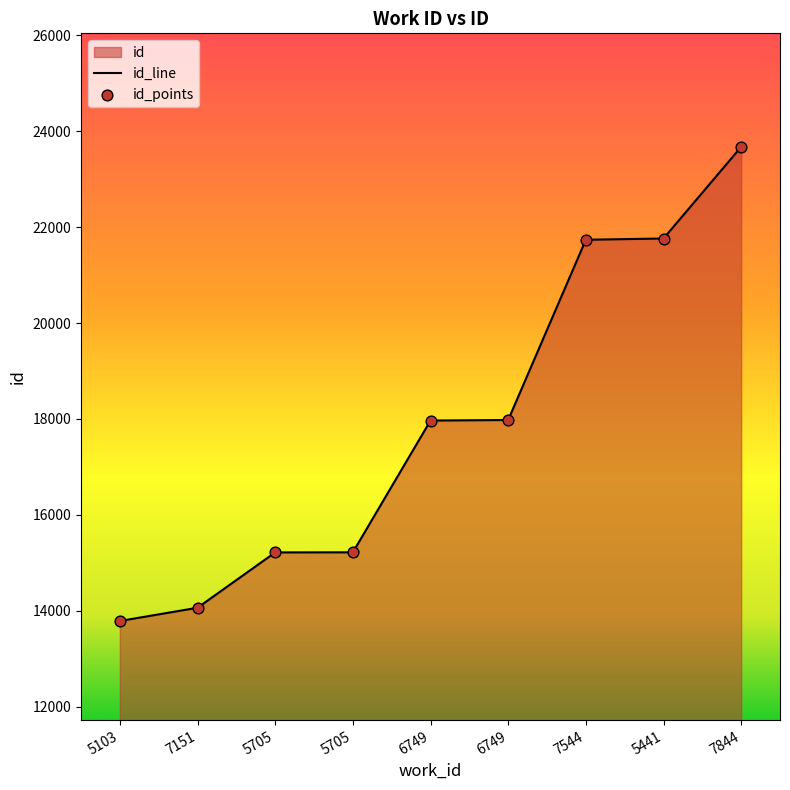

At which category is the sum across all series the highest?

7844